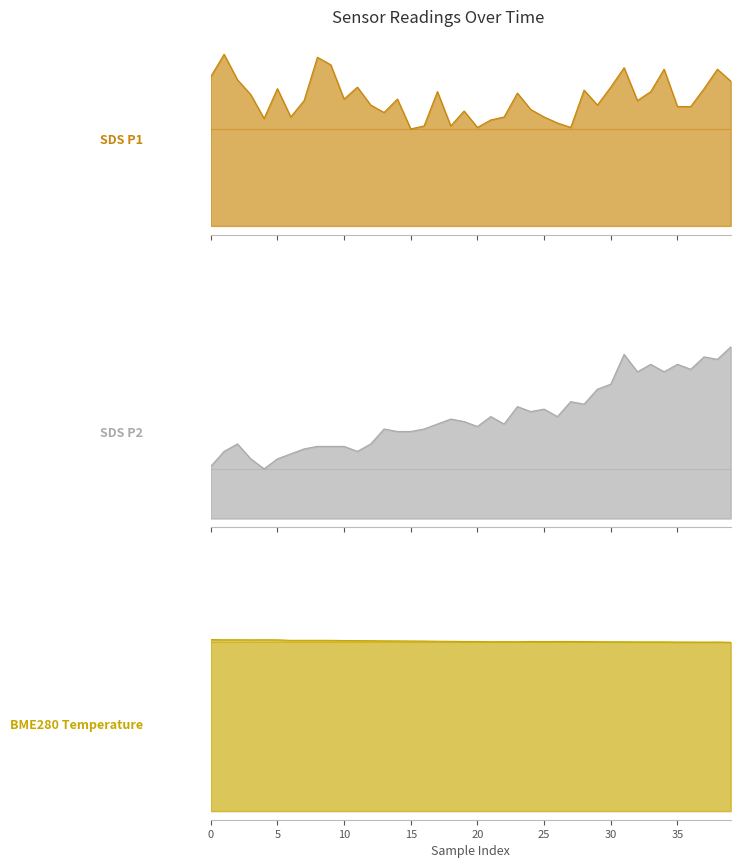

Which category has the lowest value in the BME280_temperature series?

39